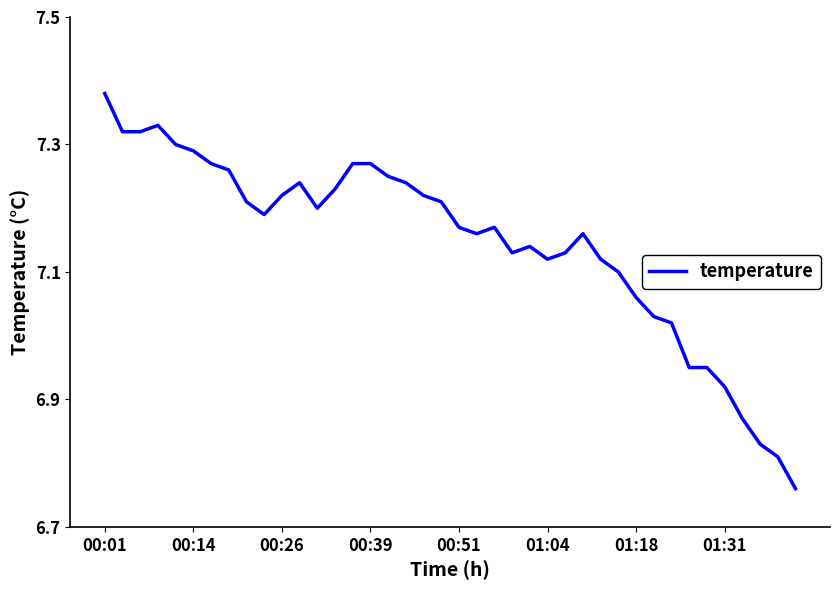

What is the difference between the maximum and minimum values?

0.6